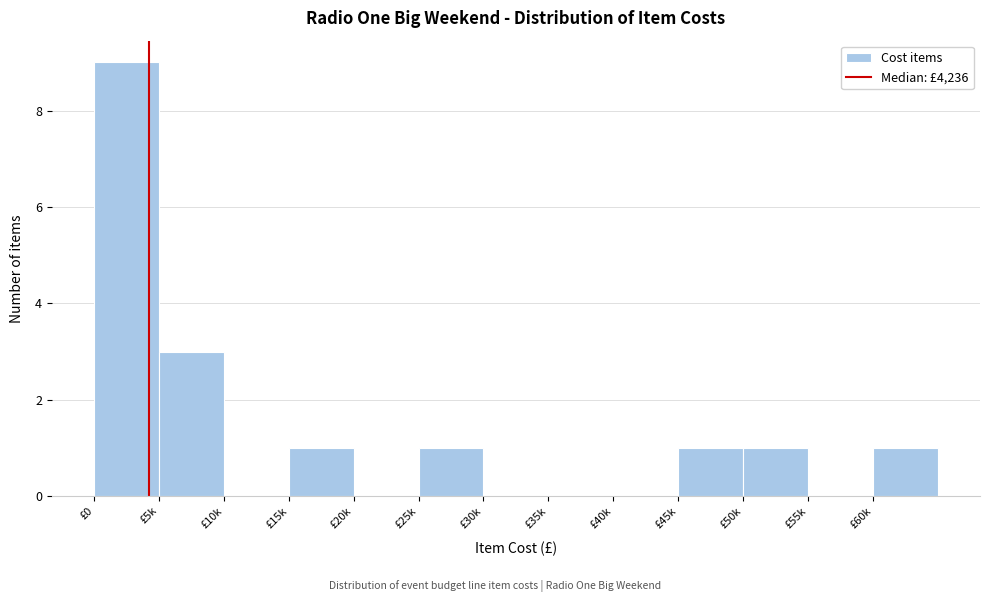

Reading left to right, list all the values displayed in this chart.

£0=9	£5k=3	£10k=0	£15k=1	£20k=0	£25k=1	£30k=0	£35k=0	£40k=0	£45k=1	£50k=1	£55k=0	£60k=1